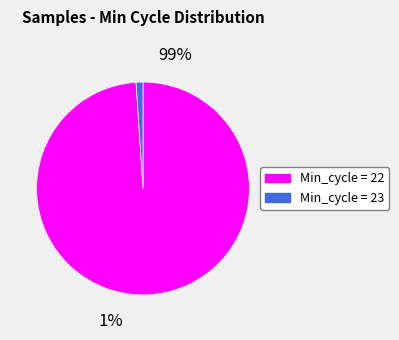

Is it true that 23 is 57% of the pie?

False